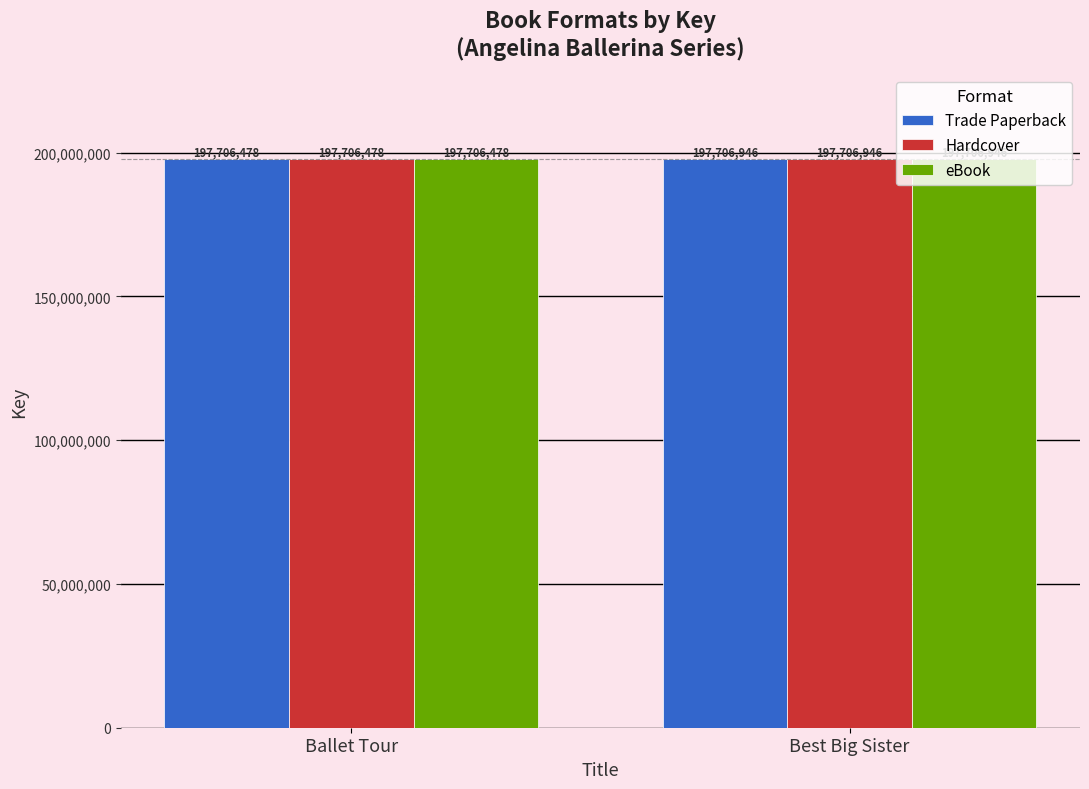

Count the Hardcover values in the range 197706478 to 197706946.

2